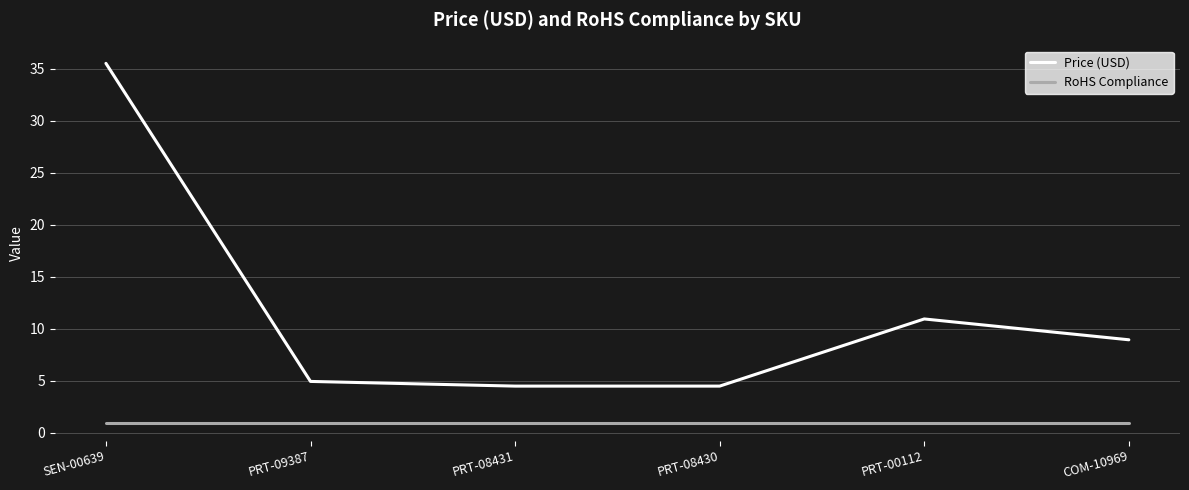

The Price (USD) series shows 5.0 at PRT-09387. True or false?

True